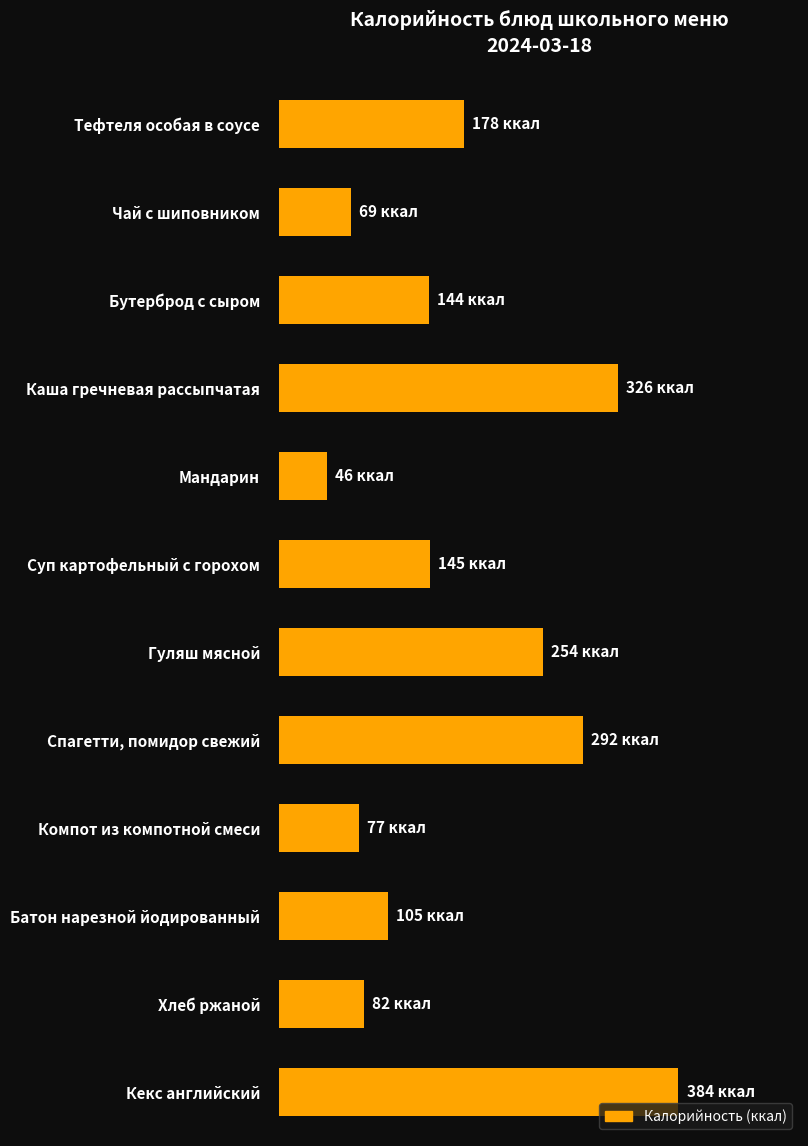

Are the bars horizontal?

Yes